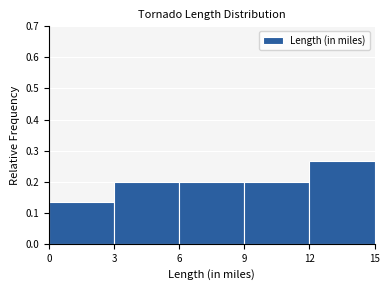

Over which range of the x-axis is the bar tallest?

12 to 15